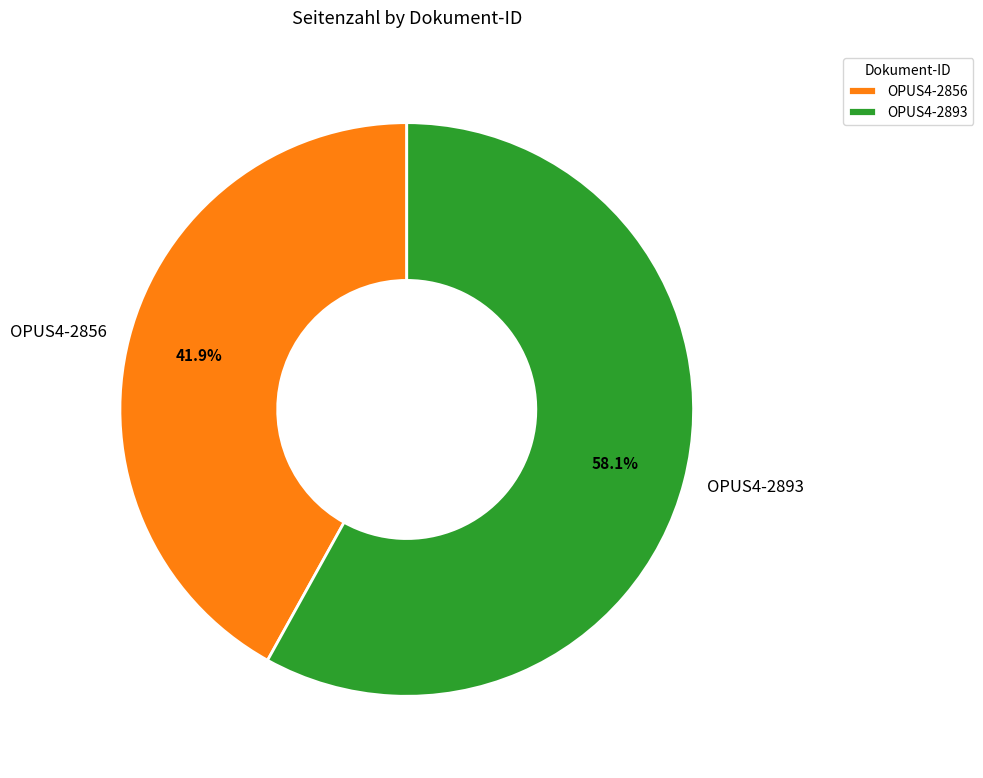

What is the smallest slice in the pie chart?

OPUS4-2856